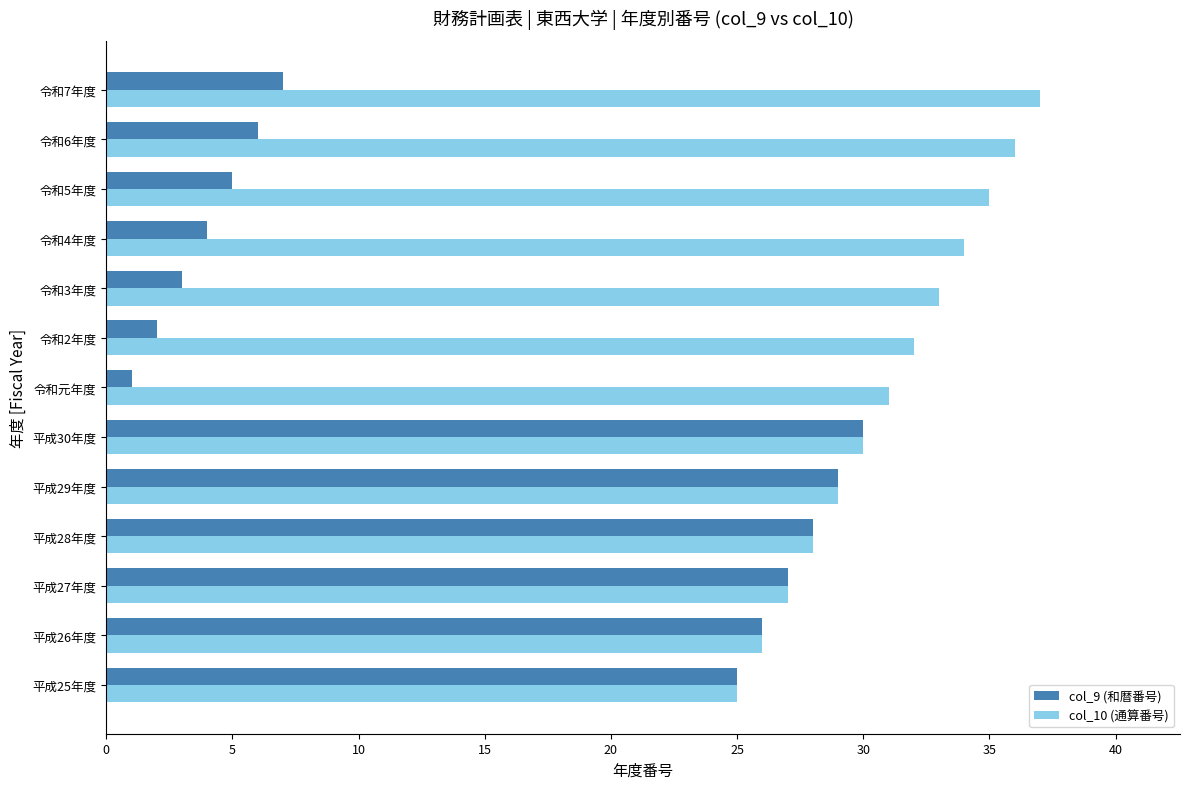

What is the difference between the second highest and minimum values in the col_10 (通算番号) series?

11